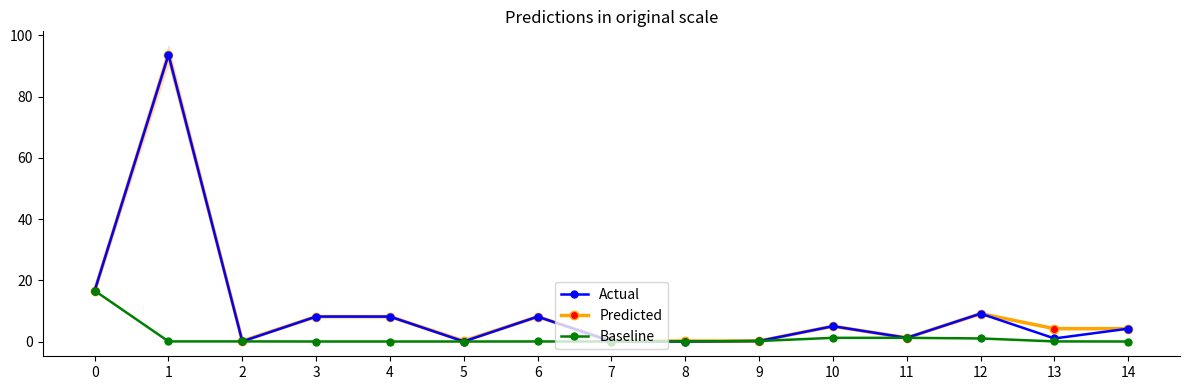

Which series has the largest total across all categories?

Predicted